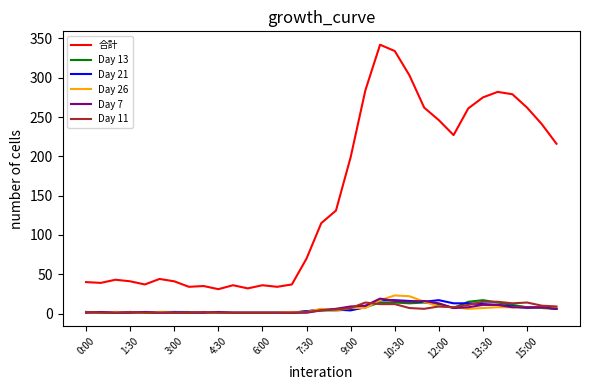

True or false: Day 7 and 合計 intersect in this chart.

False